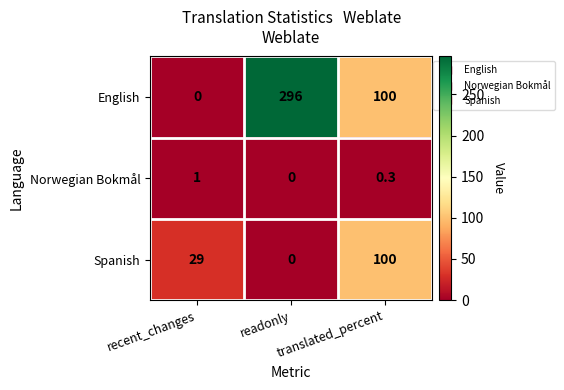

Rank the series by their average value, from lowest to highest.

Norwegian Bokmål, Spanish, English